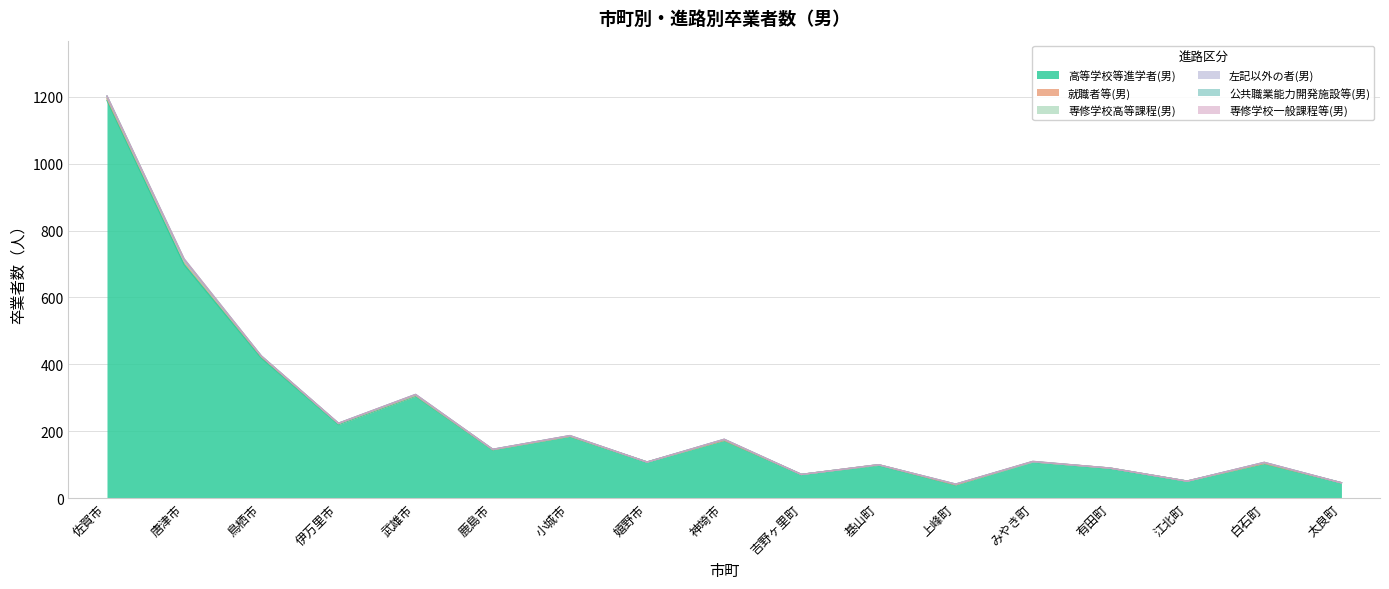

What is the difference between the 高等学校等進学者(男) values at 小城市 and 太良町?

139